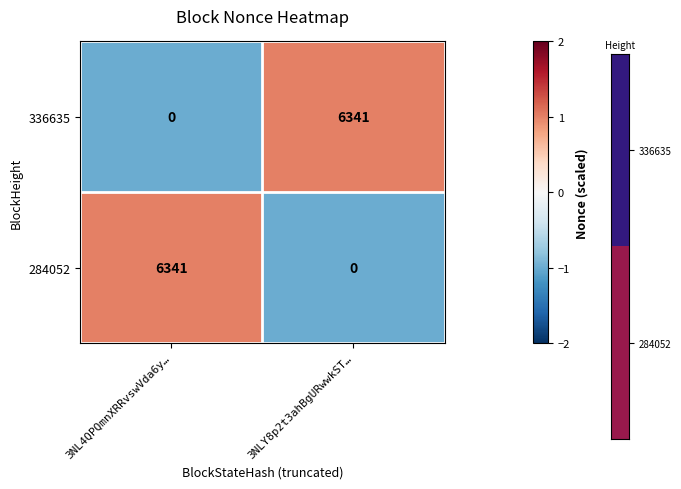

Rank the categories by 336635 value from highest to lowest.

3NLY8p2t3ahBgURwwkST…, 3NL4QPQmnXRRvswVda6y…